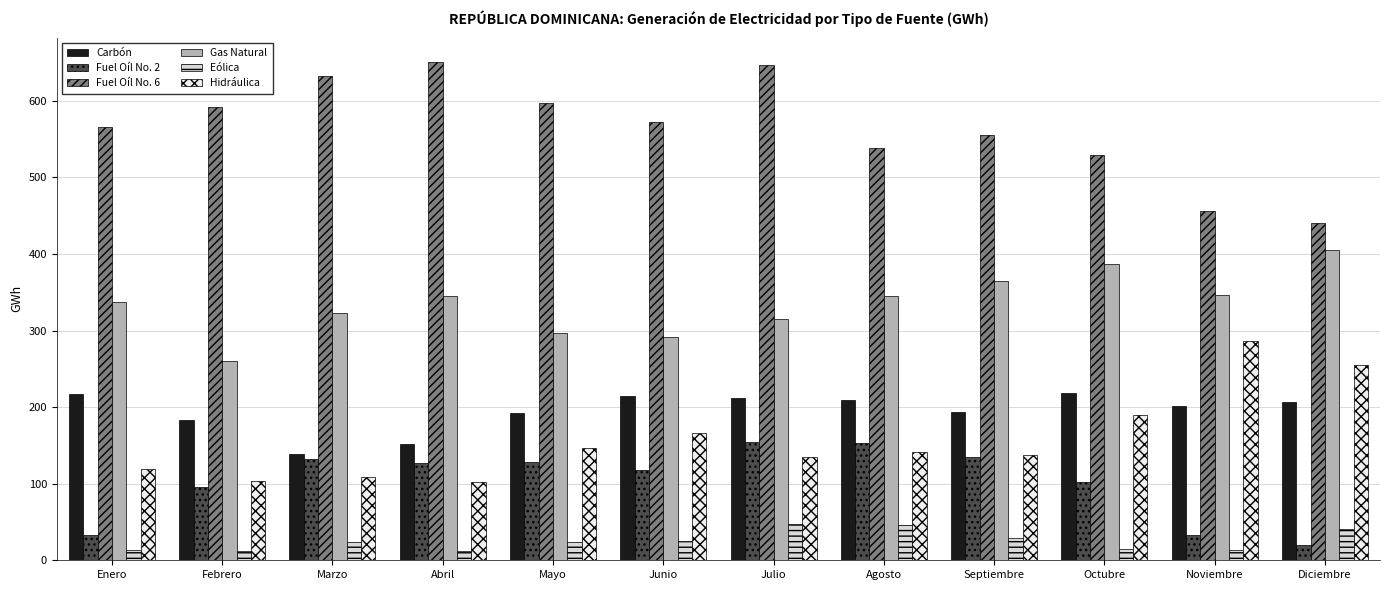

Which category has the highest value in the Fuel Oíl No. 2 series?

Julio